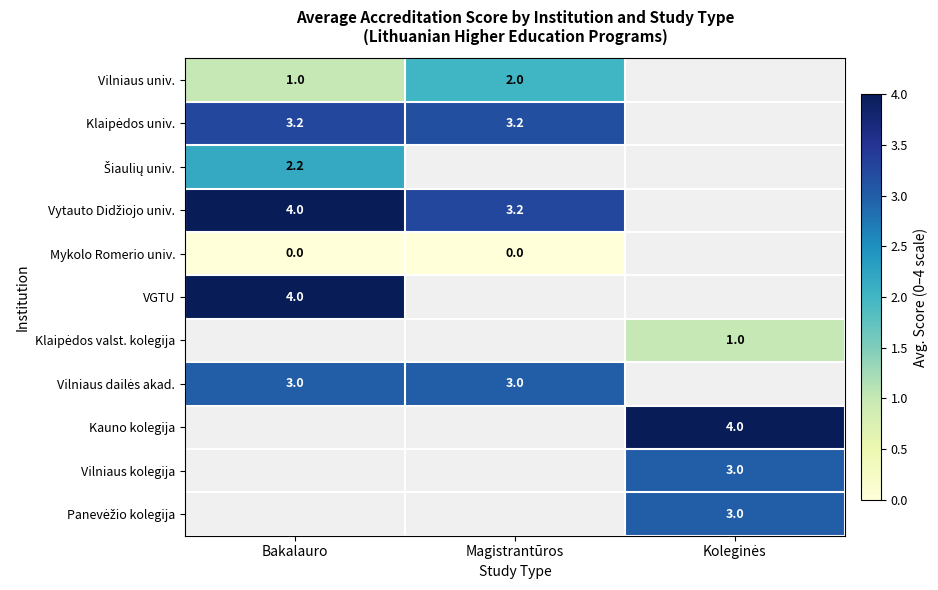

Which label corresponds to the largest value in the chart?

Bakalauro